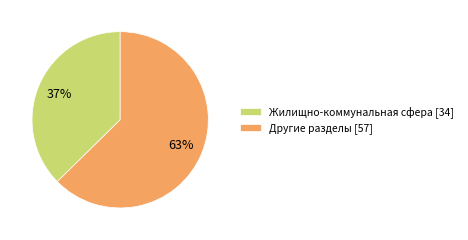

Approximately how many times larger is the value at Жилищно-коммунальная сфера [34] compared to Другие разделы [57]?

0.6